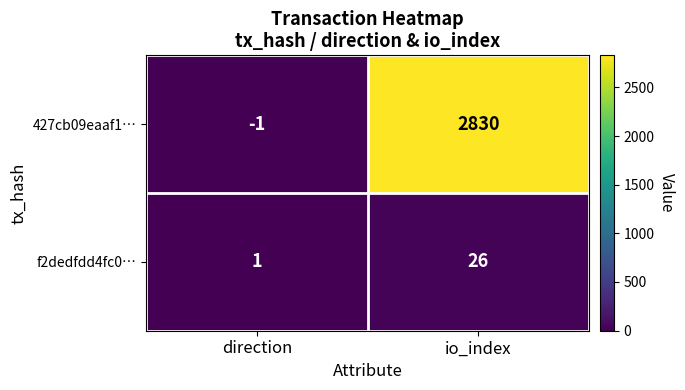

Which series has the largest total across all categories?

427cb09eaaf1…